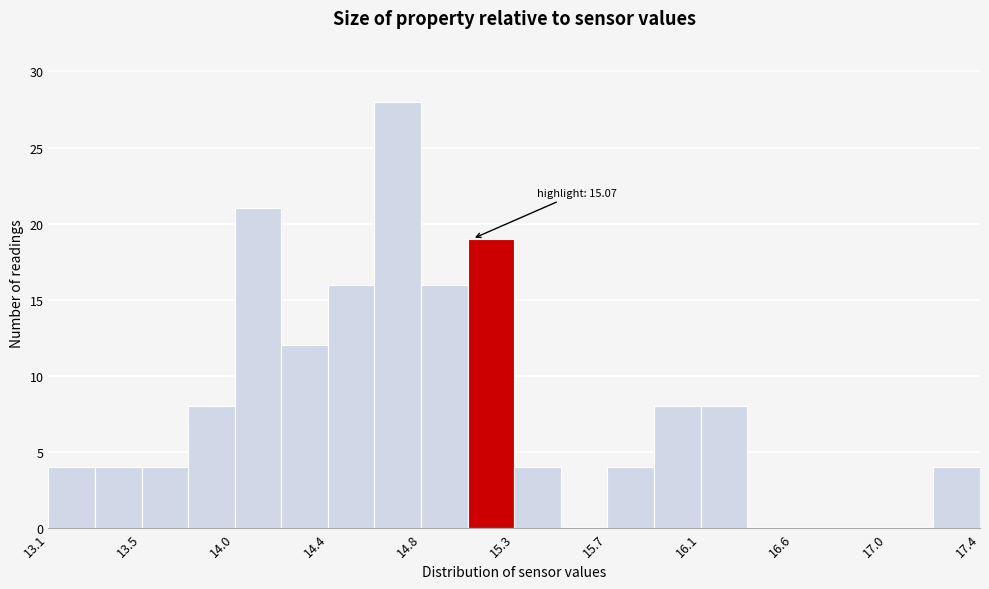

Which range on the x-axis has the tallest bar?

14.60 to 14.85